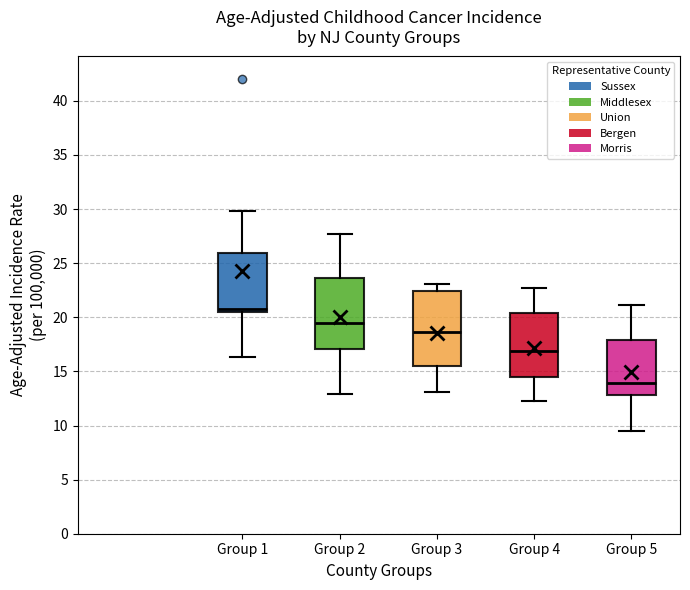

Where is the upper edge of the box for Group 4 on the y-axis? The values are not printed on the chart, so give them approximately, as read against the axis.

20.5